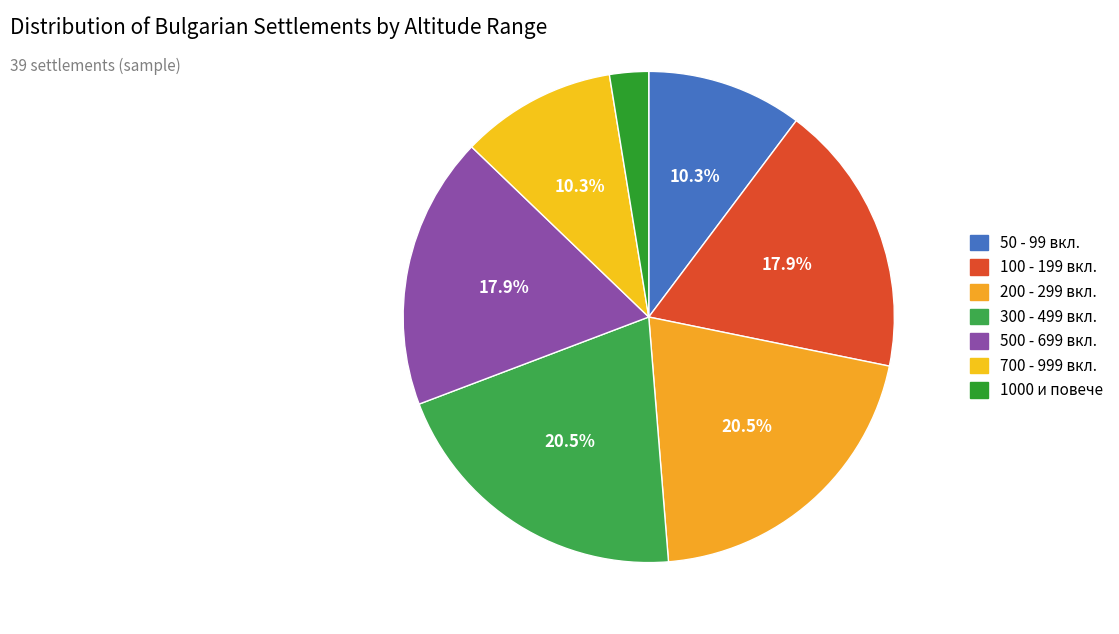

How many slices are in this pie chart?

7